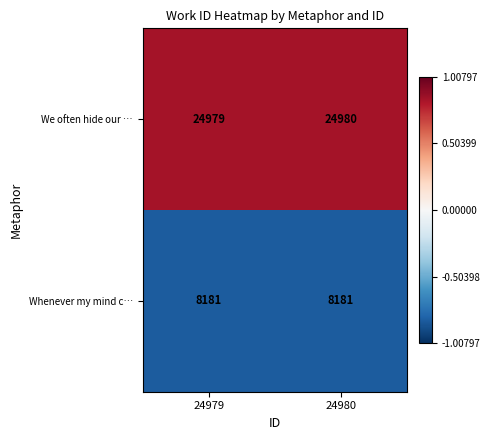

At which category is the sum across all series the highest?

24980